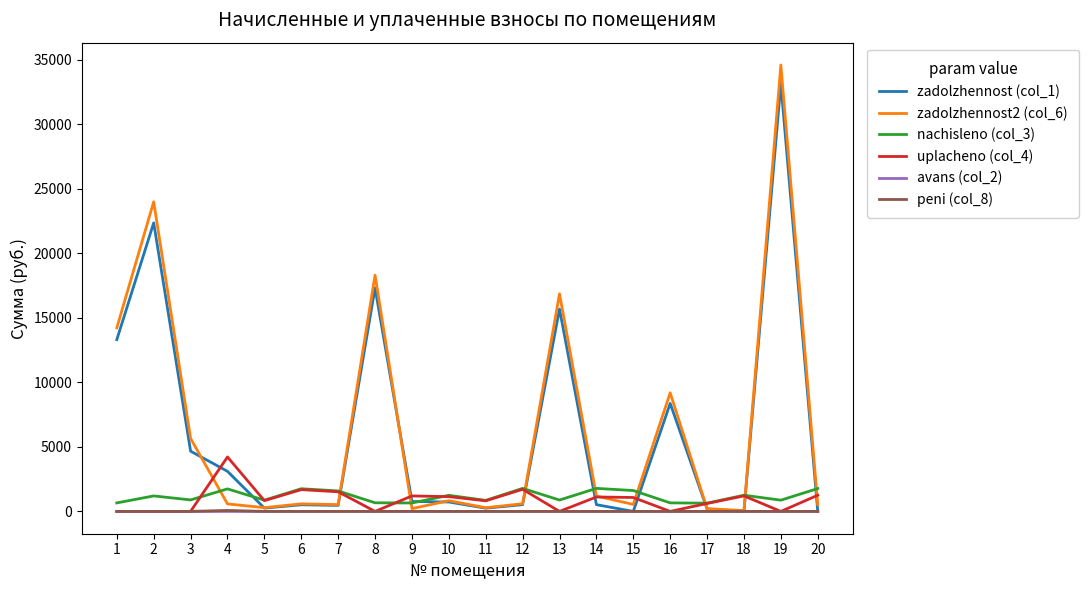

What is the maximum value for nachisleno (col_3)?

1784.3